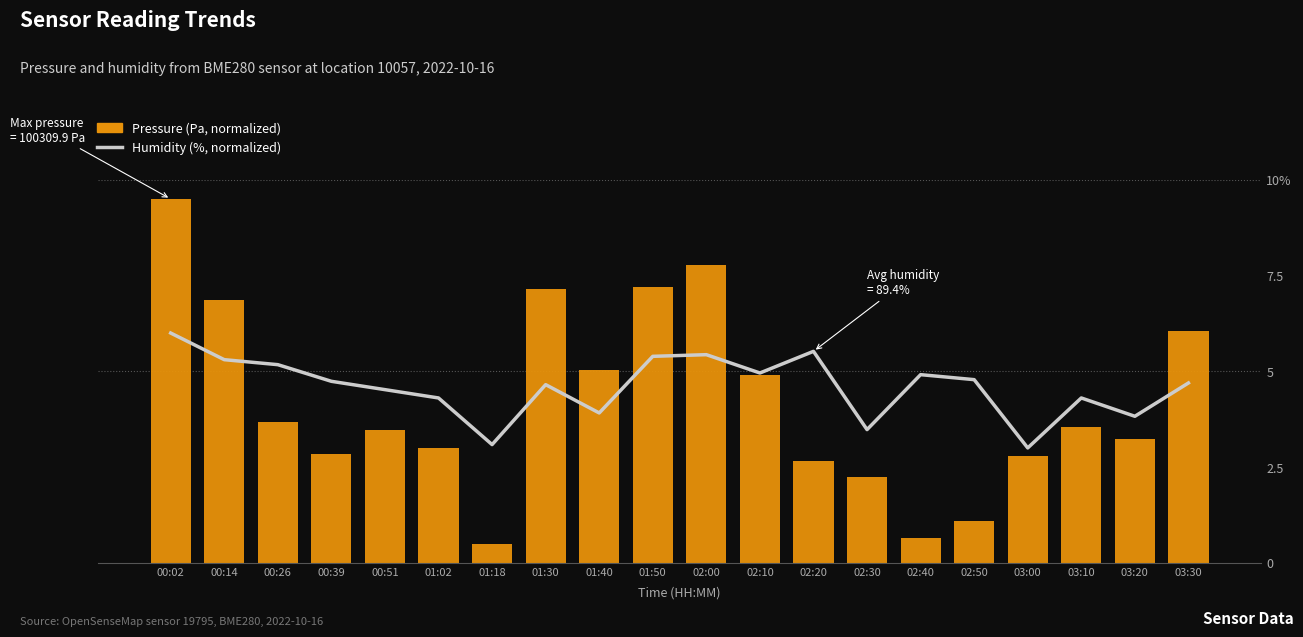

What are all the series names shown in the legend?

Humidity (%, normalized), Pressure (Pa, normalized)